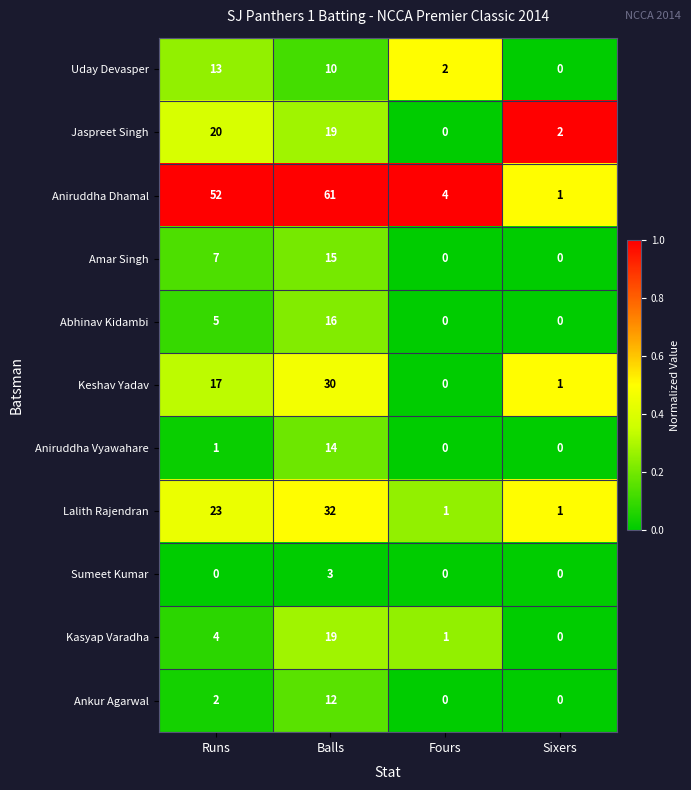

List the series in order of their peak value, highest first.

Aniruddha Dhamal, Lalith Rajendran, Keshav Yadav, Jaspreet Singh, Kasyap Varadha, Abhinav Kidambi, Amar Singh, Aniruddha Vyawahare, Uday Devasper, Ankur Agarwal, Sumeet Kumar